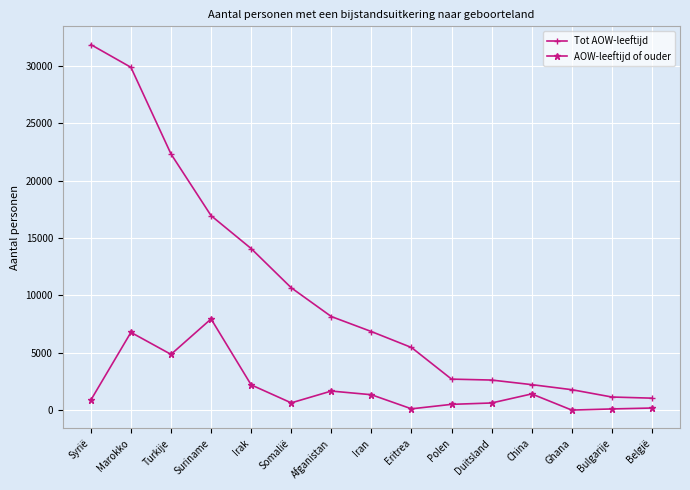

What is the greatest value displayed?

31880